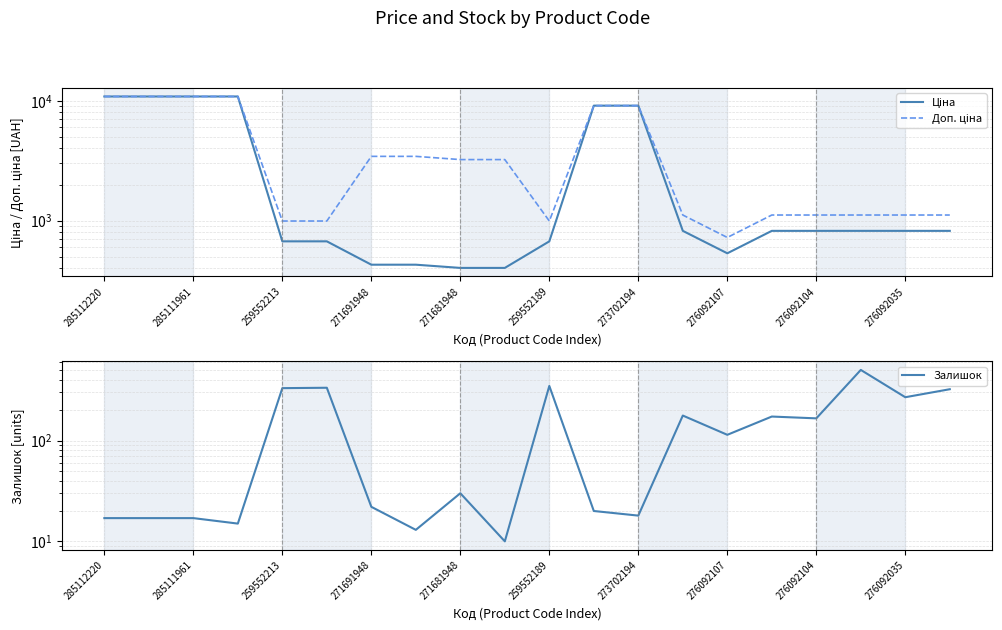

What position from the left is 273702194?

13